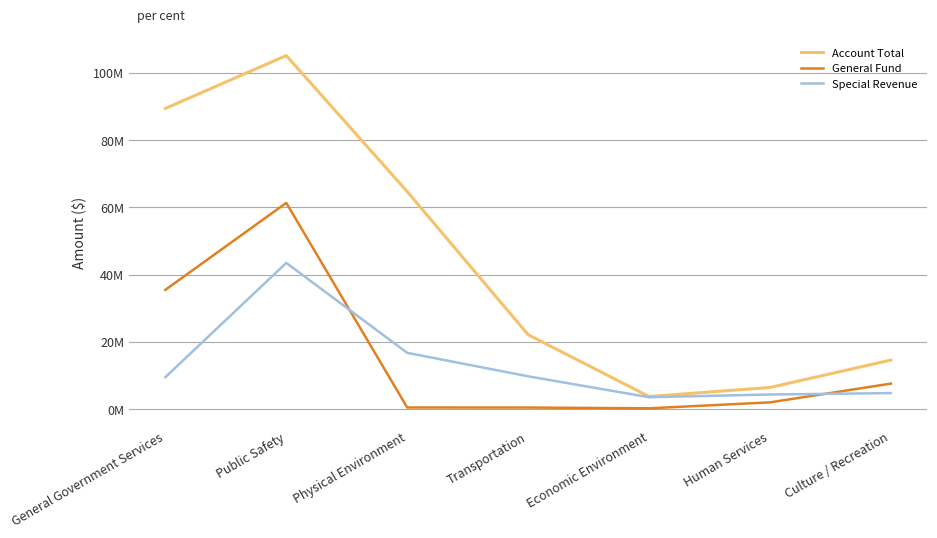

What is the sum of all Account Total values?

305948426